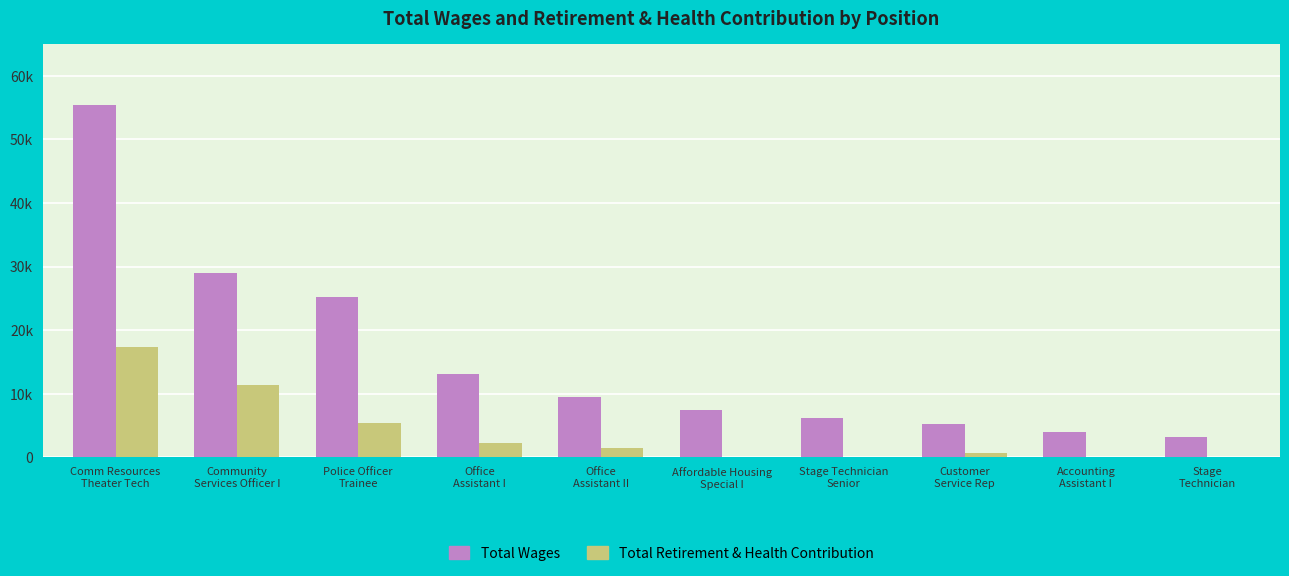

What are all the series names shown in the legend?

Total Wages, Total Retirement & Health Contribution